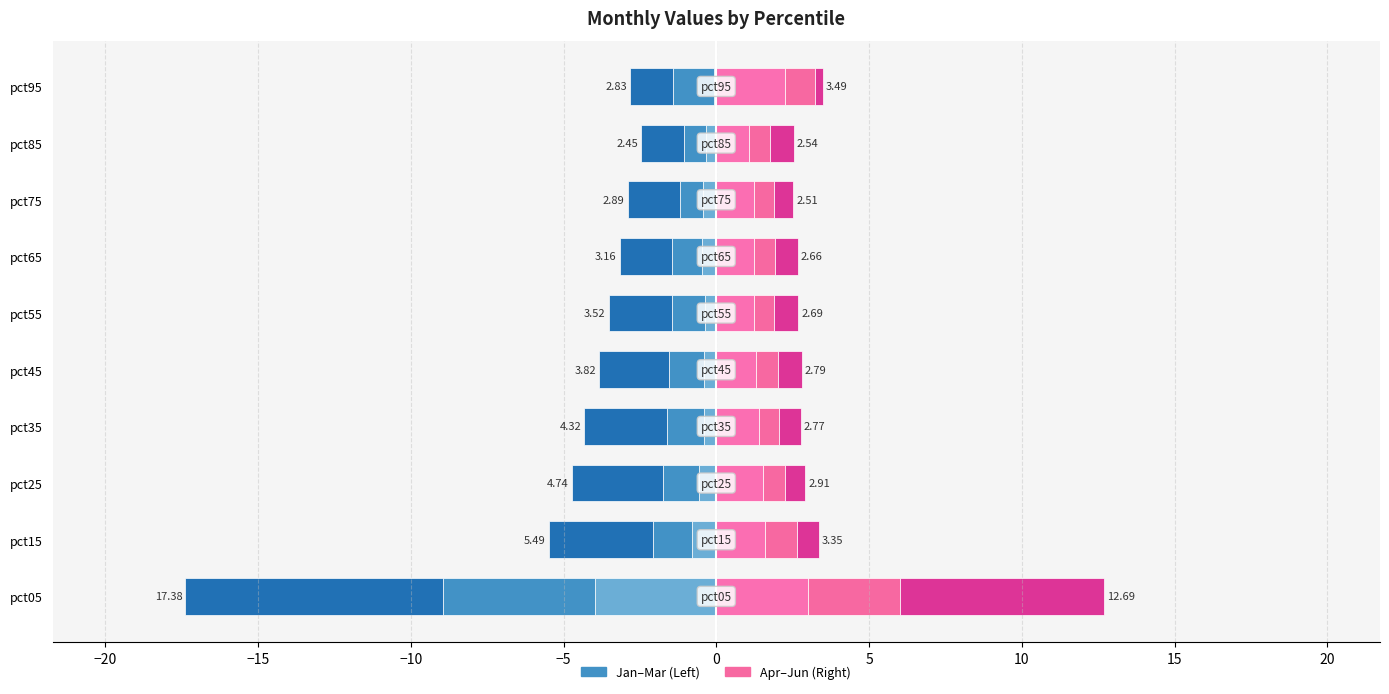

What is the approximate value of Feb at pct55?

-1.1